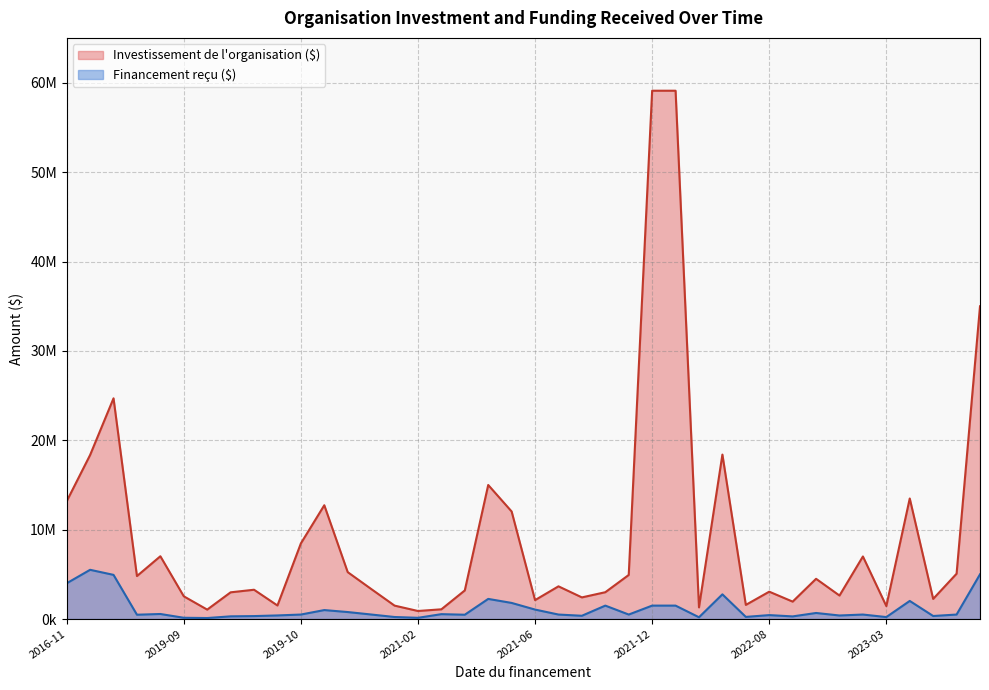

Does the chart have visible grid lines?

Yes